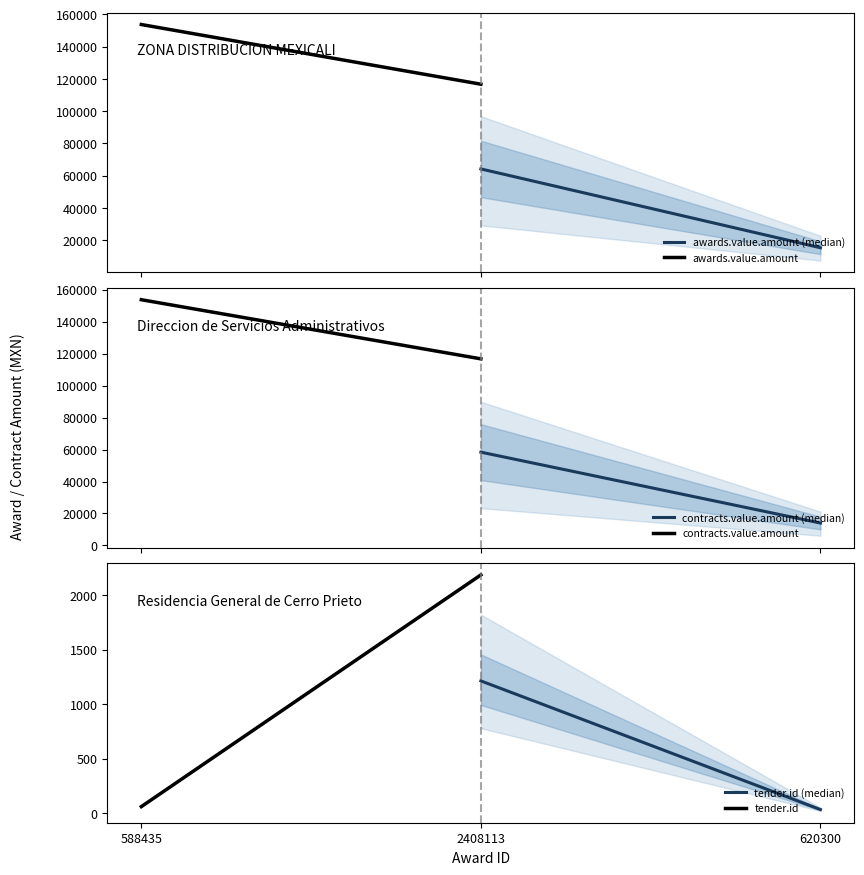

At which category is the sum across all series the highest?

588435